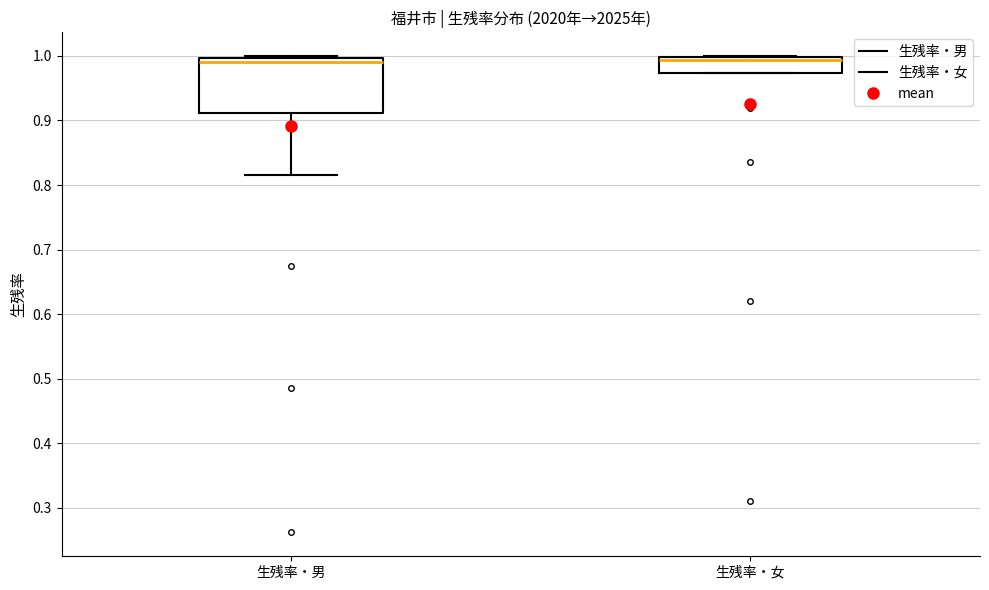

Reading left to right, transcribe this box plot: for each box, give where its median line is, the range the box spans, and where its two whiskers end, as read against the y-axis. The values are not printed on the chart, so give them approximately, as read against the axis.

生残率・男: median 0.99, box 0.91 to 1.00, whiskers 0.82 to 1.00
生残率・女: median 0.99, box 0.97 to 1.00, whiskers 0.97 to 1.00